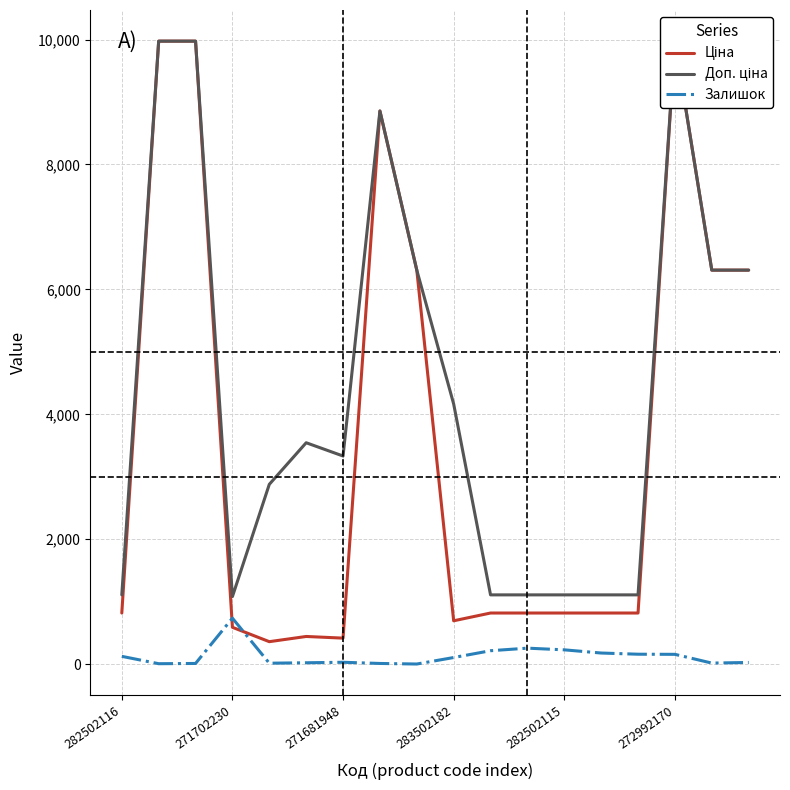

What is the greatest value displayed?

9975.0